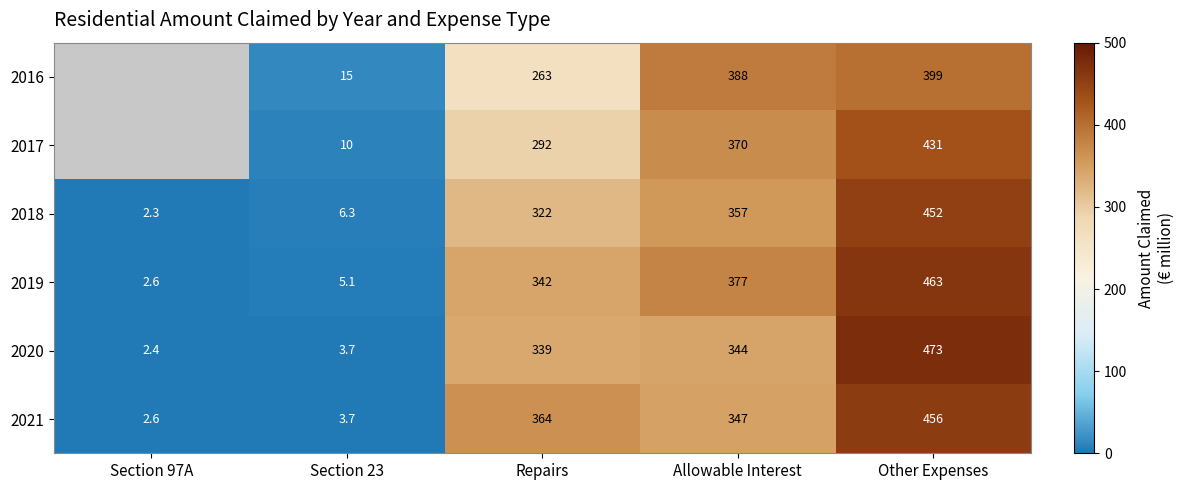

What is the total value across all series at Allowable Interest?

2183.0